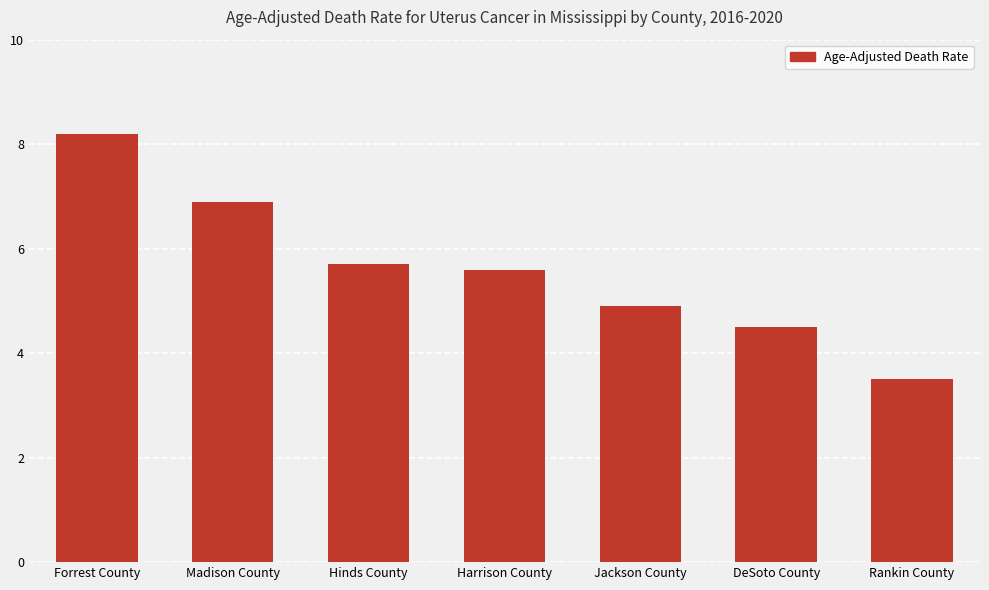

List the labels in order of value, smallest first.

Rankin County, DeSoto County, Jackson County, Harrison County, Hinds County, Madison County, Forrest County